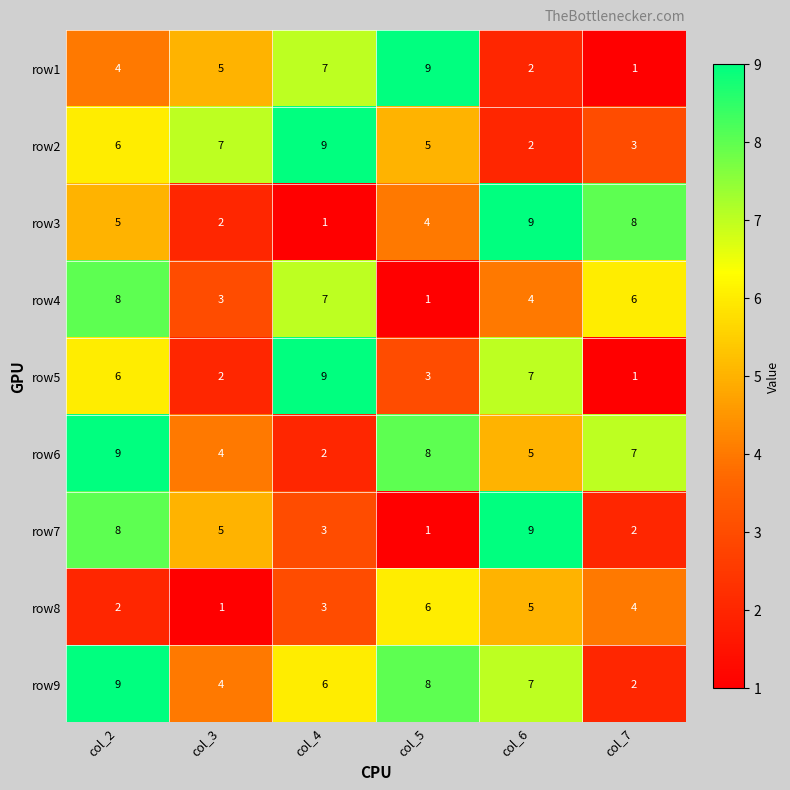

What is the maximum value for row4?

8